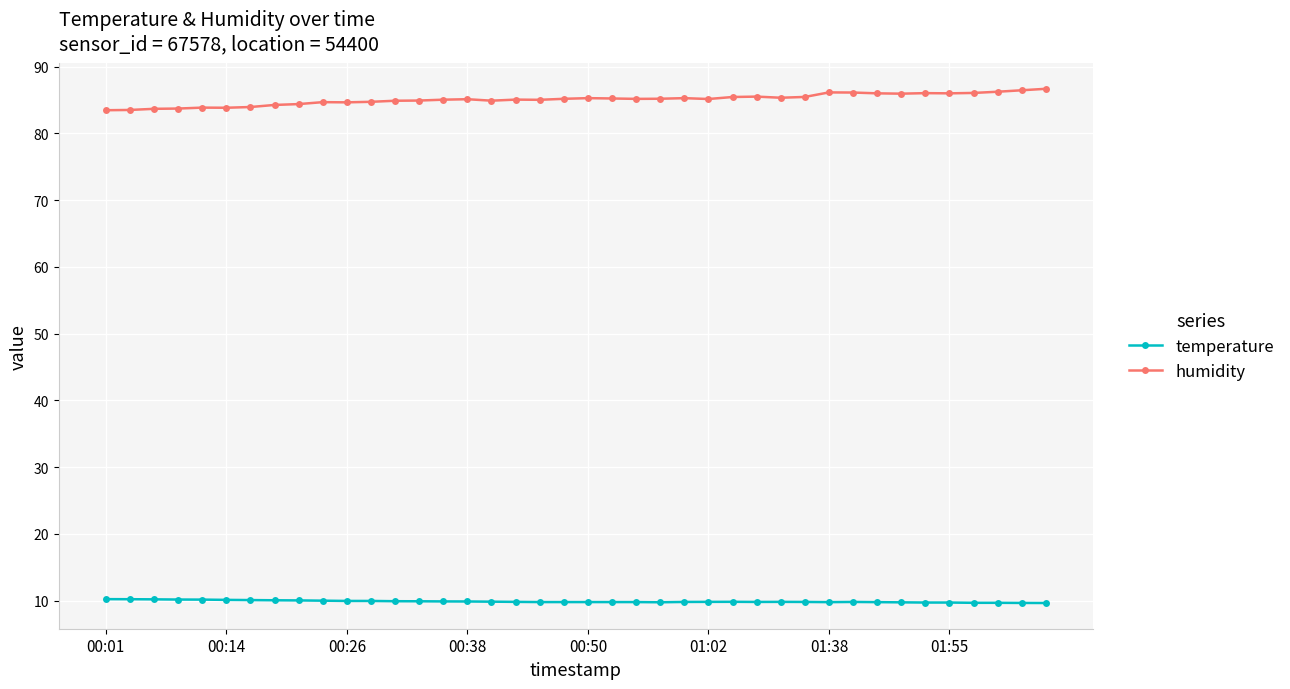

What is the value of the temperature point at the 9th from the left?

10.0